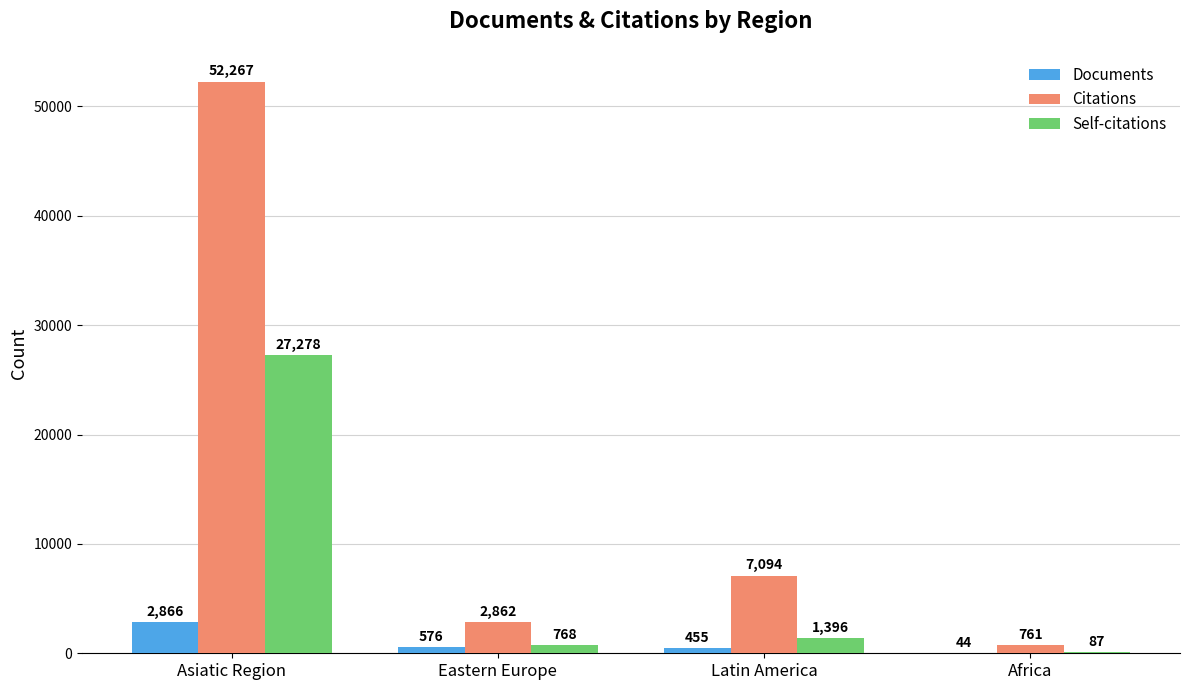

Which series changed the most between Asiatic Region and Latin America?

Citations